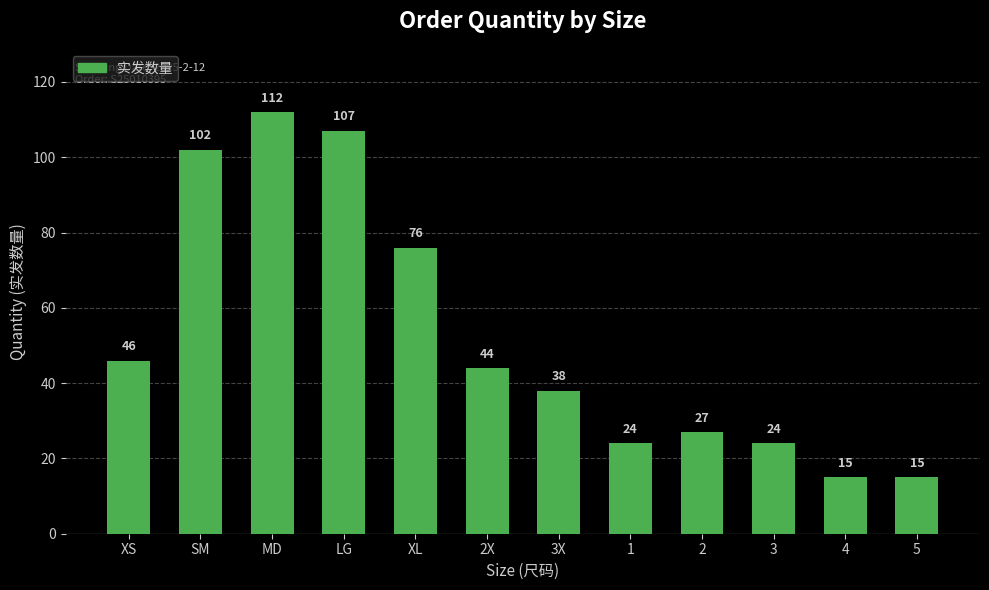

Does the chart contain stacked bars?

No